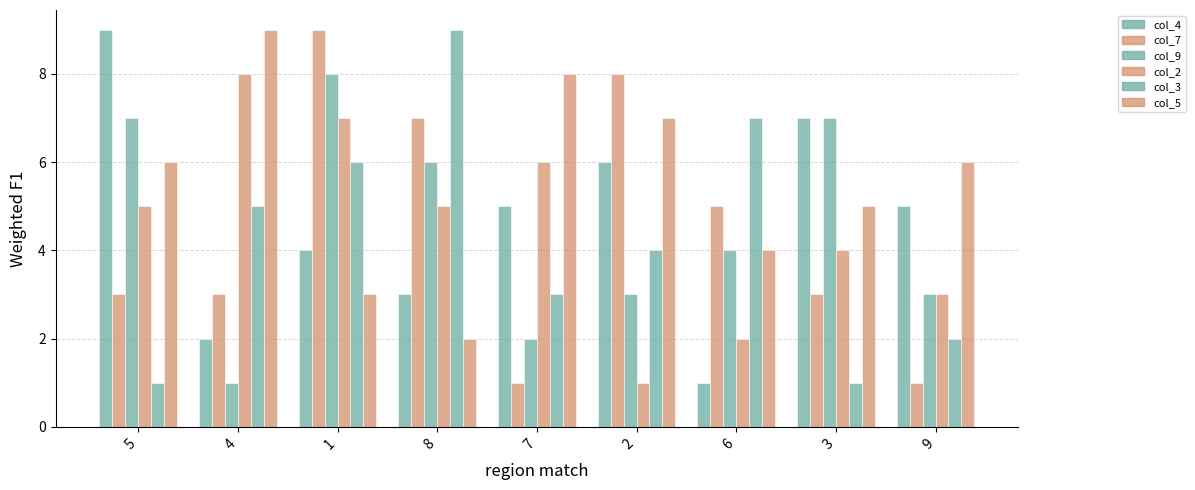

Does the chart contain stacked bars?

No